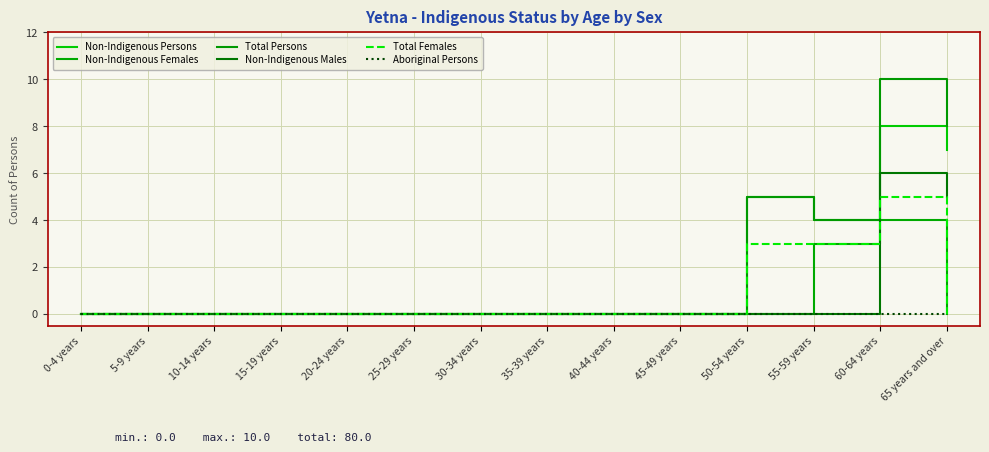

True or false: Non-Indigenous Females and Total Persons cross at least once.

False